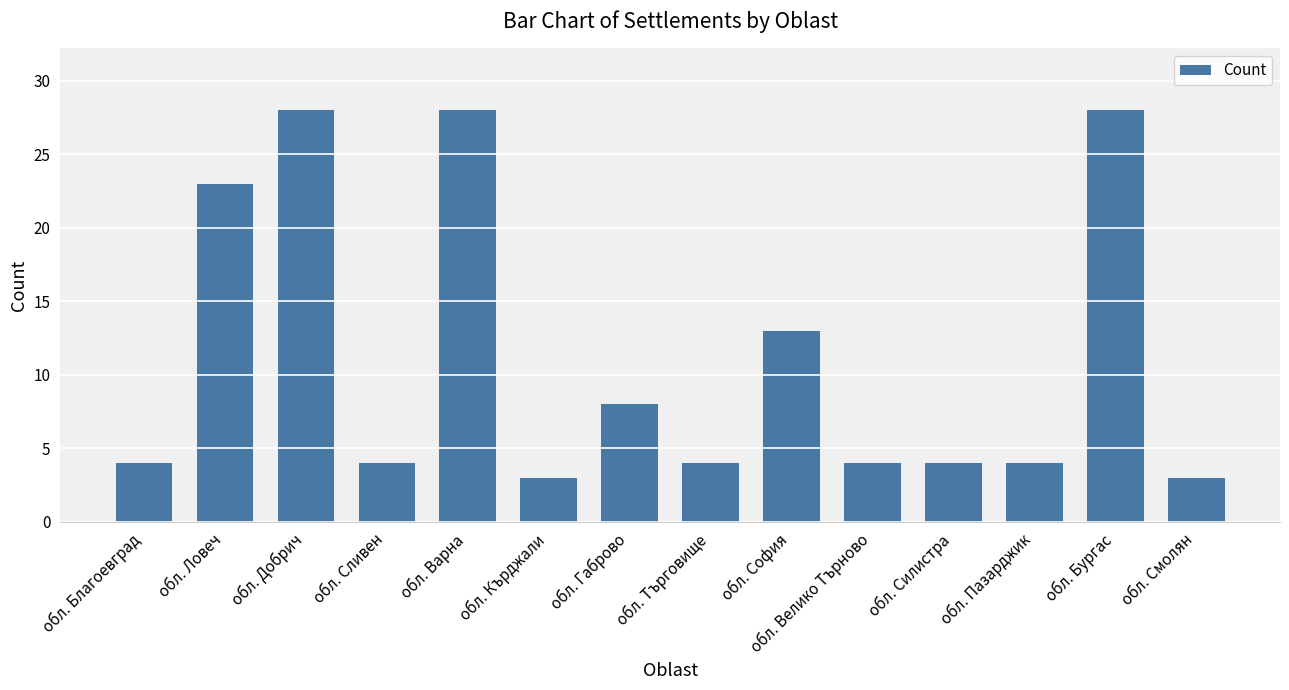

What is the average value?

11